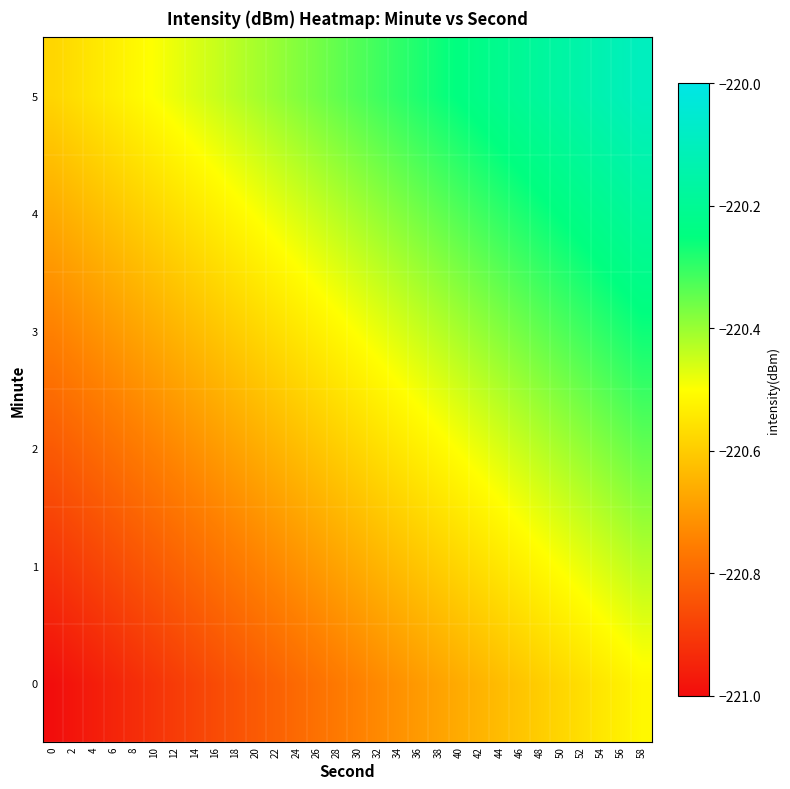

What is the greatest value displayed?

-220.1